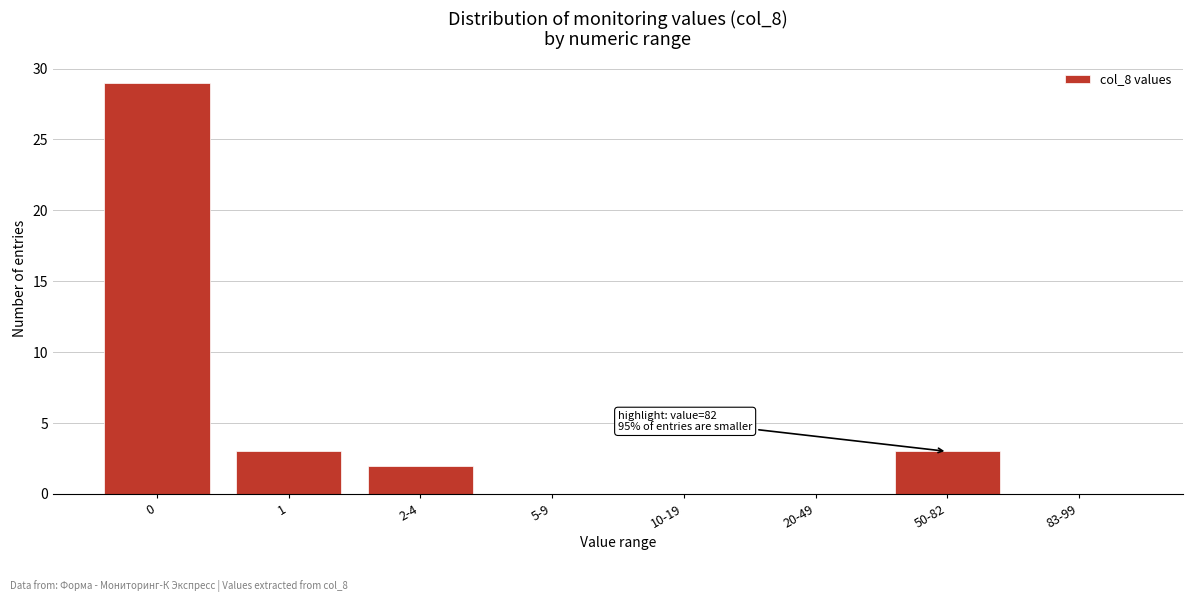

Reading left to right, list all the values displayed in this chart.

0=29	1=3	2-4=2	5-9=0	10-19=0	20-49=0	50-82=3	83-99=0